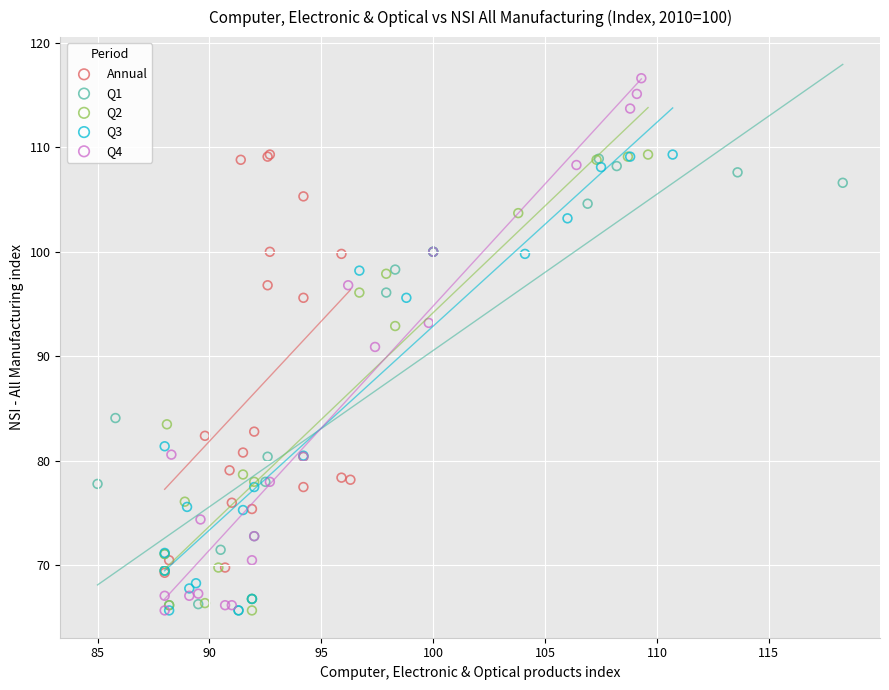

Which series has the widest spread of Y values?

Q4